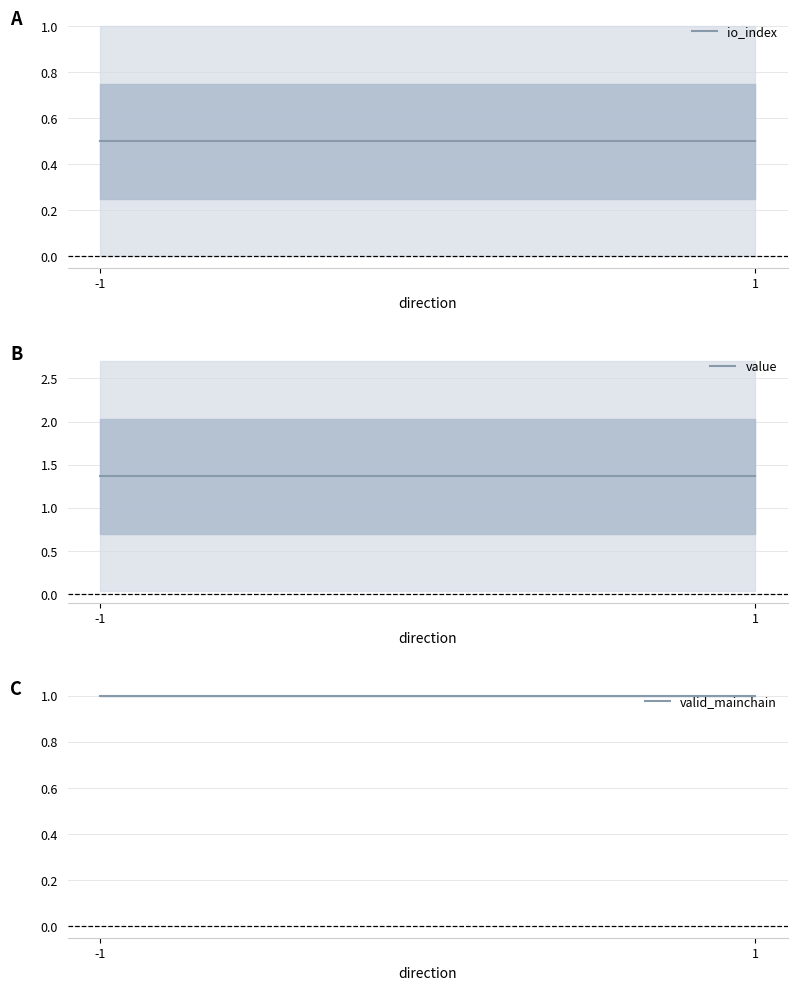

Does the chart display data point markers on the line(s)?

No